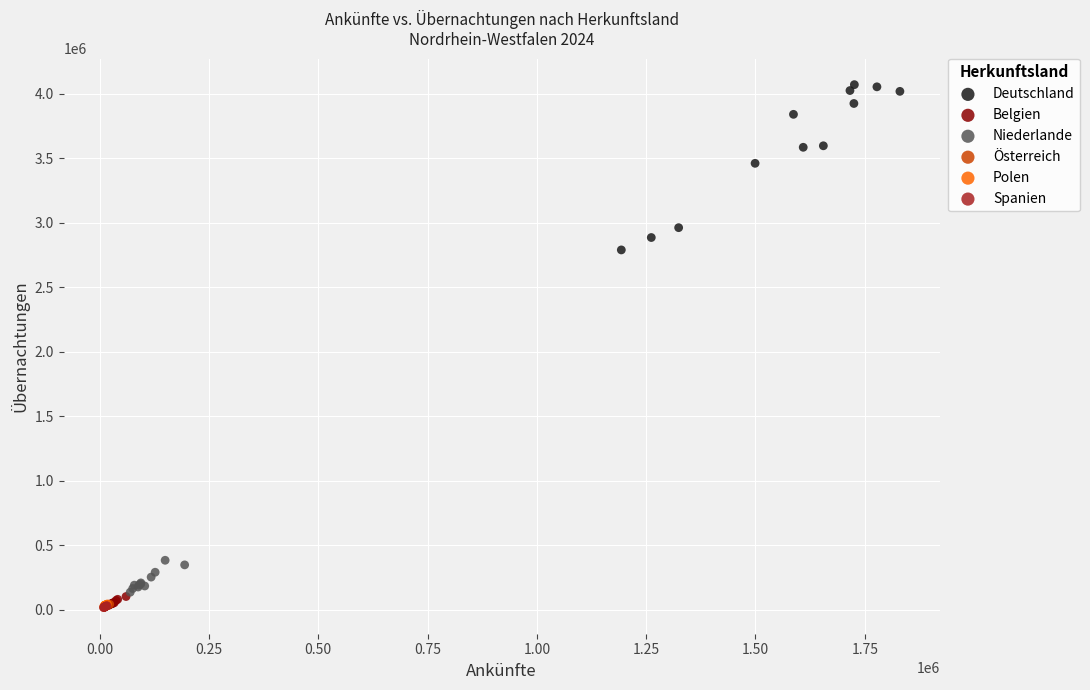

Which series reaches the maximum Y coordinate?

Deutschland